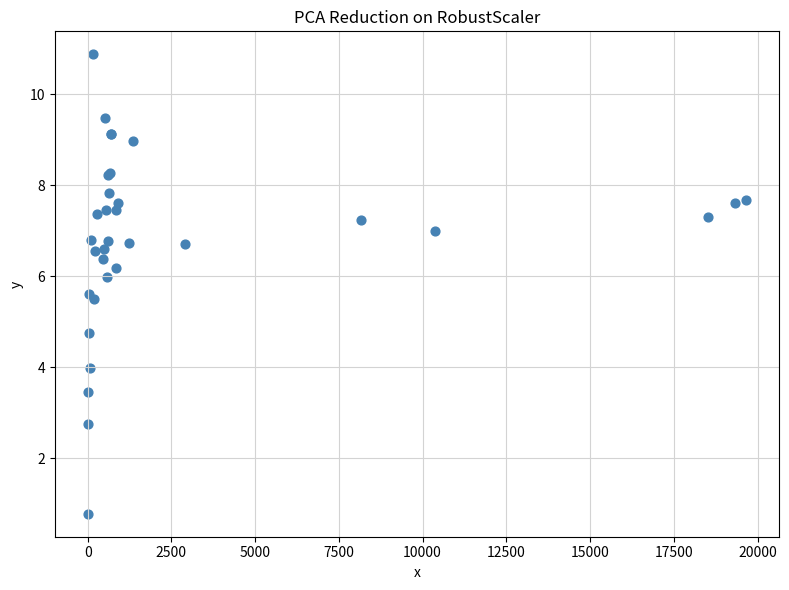

What Y value in the scatter plot is closest to 5?

4.7